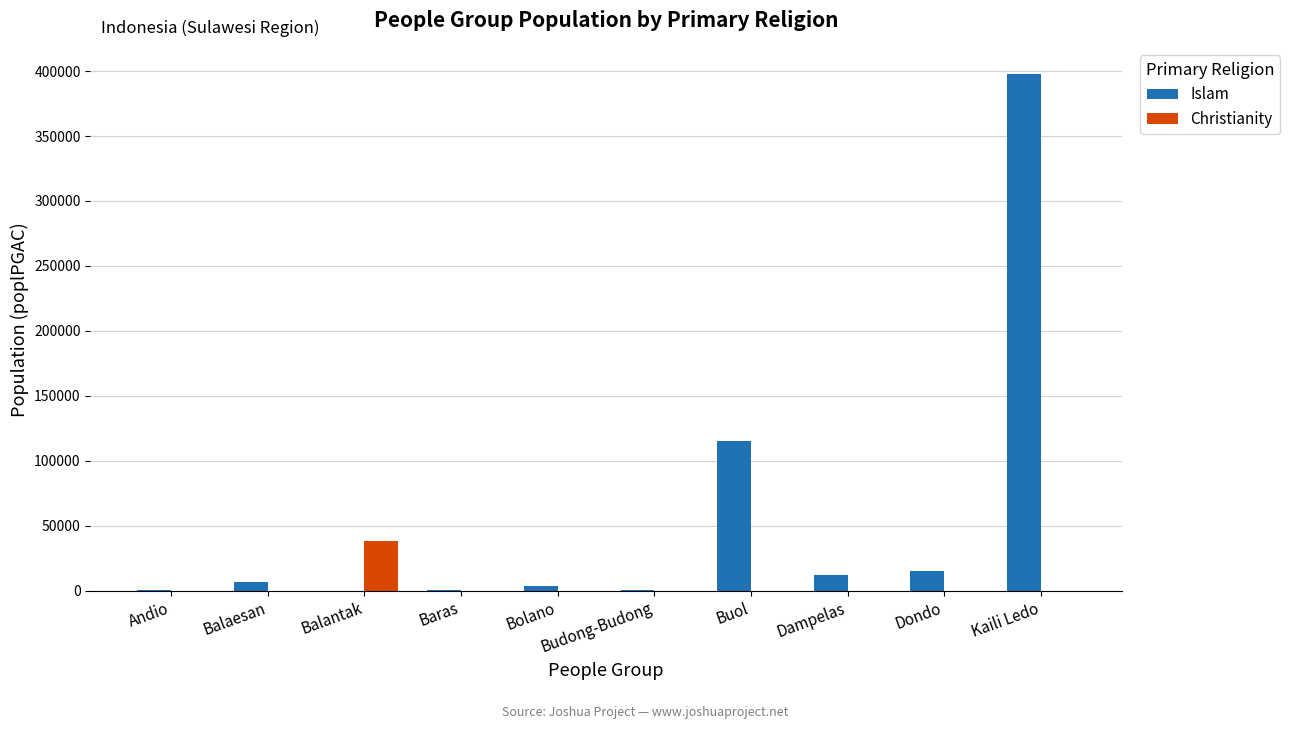

Which series has the largest total across all categories?

Islam